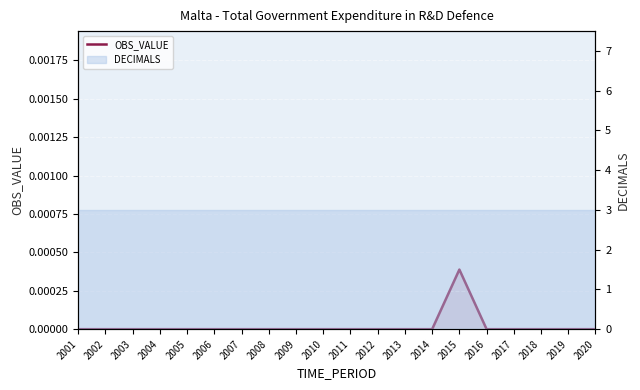

Rank the categories by value from lowest to highest.

2001, 2002, 2003, 2004, 2005, 2006, 2007, 2008, 2009, 2010, 2011, 2012, 2013, 2014, 2016, 2017, 2018, 2019, 2020, 2015